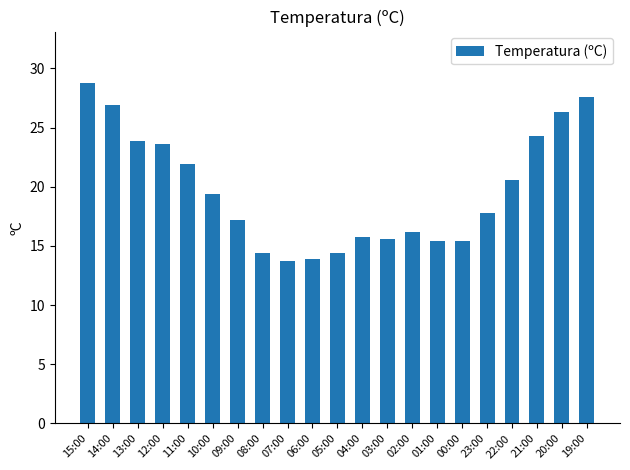

The value at 11:00 is 33.8. True or false?

False